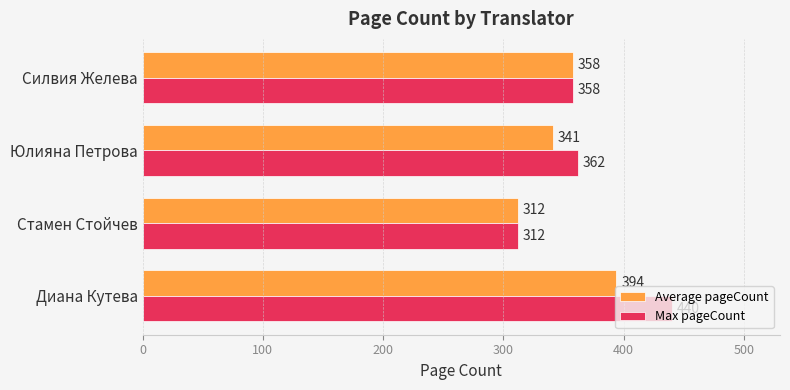

At how many categories does at least one series exceed 404?

1